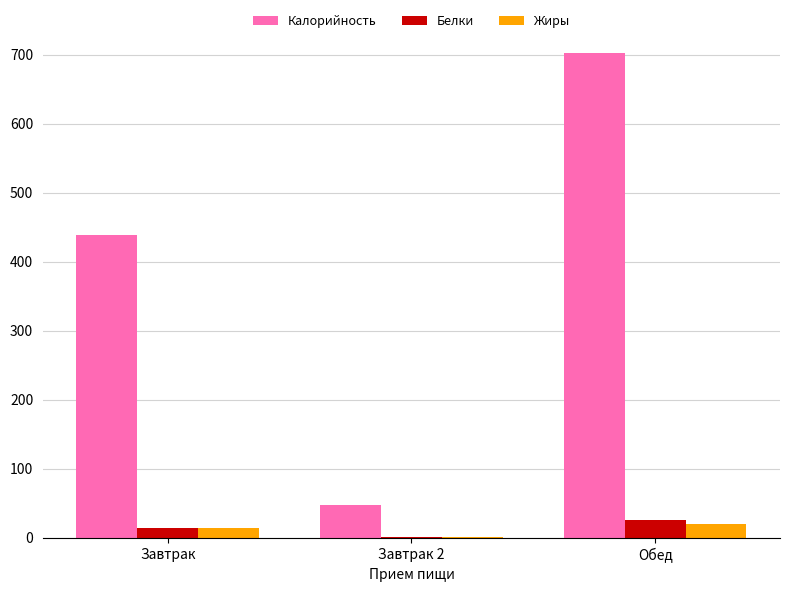

What is the total value across all series at Обед?

747.3